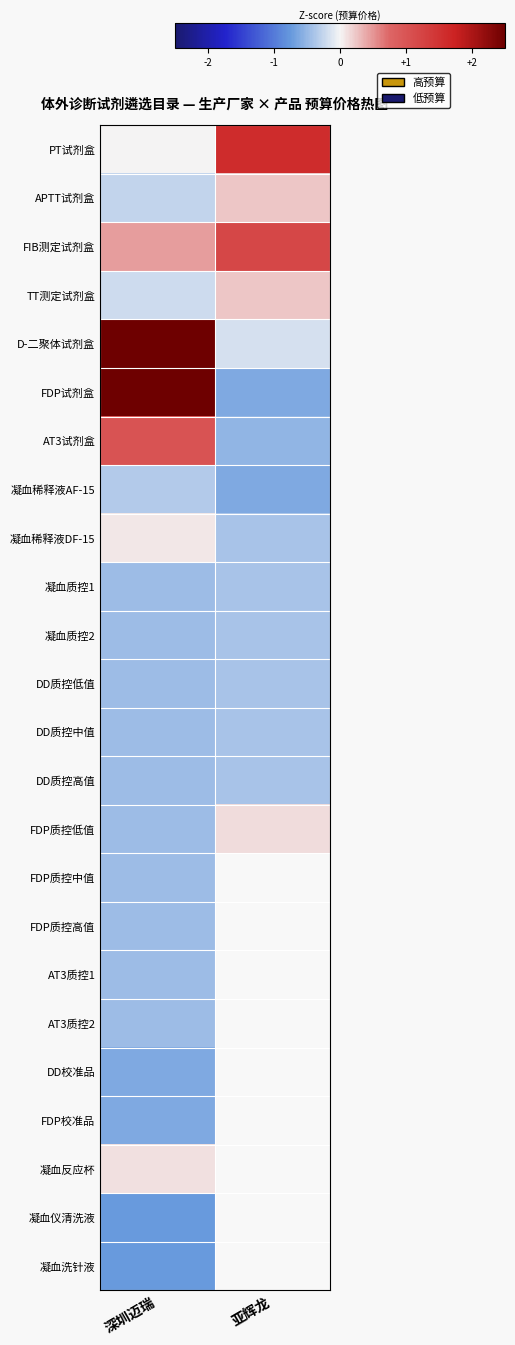

Between 亚辉龙 and 深圳迈瑞, which is larger?

亚辉龙